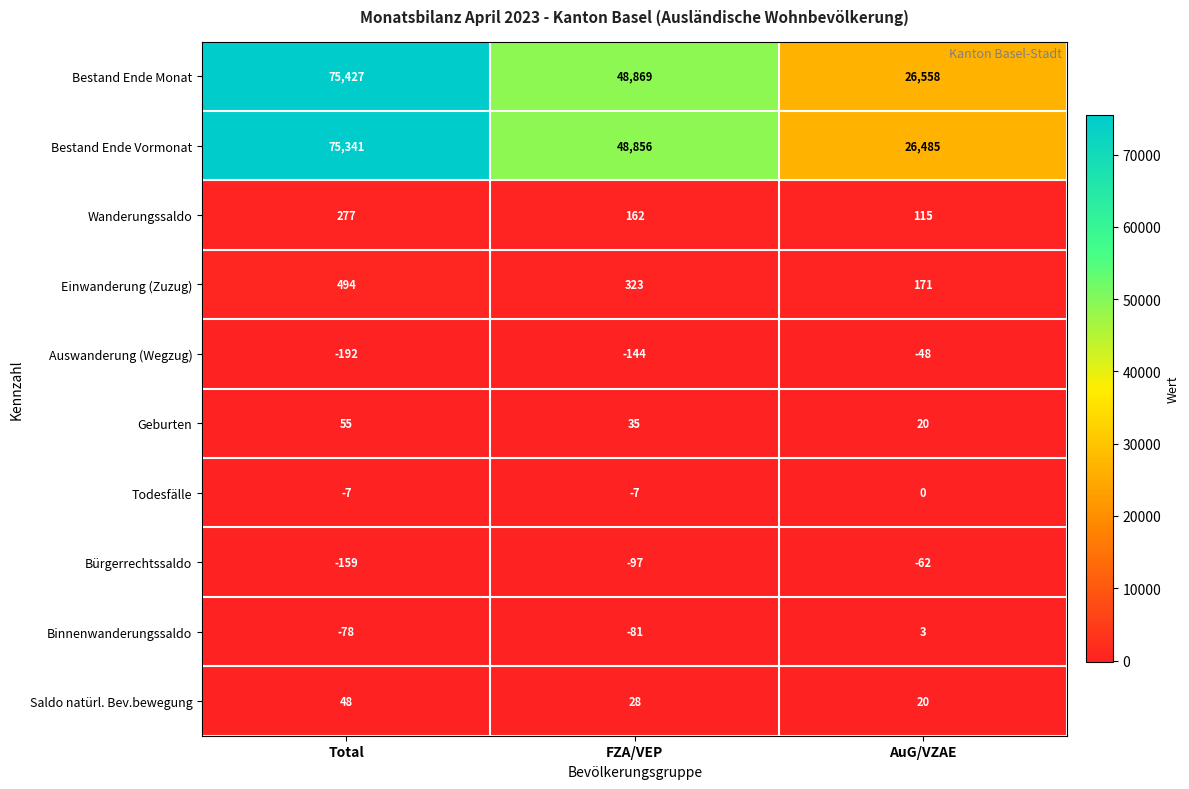

True or false: Bürgerrechtssaldo has a value of -97 at FZA/VEP.

True